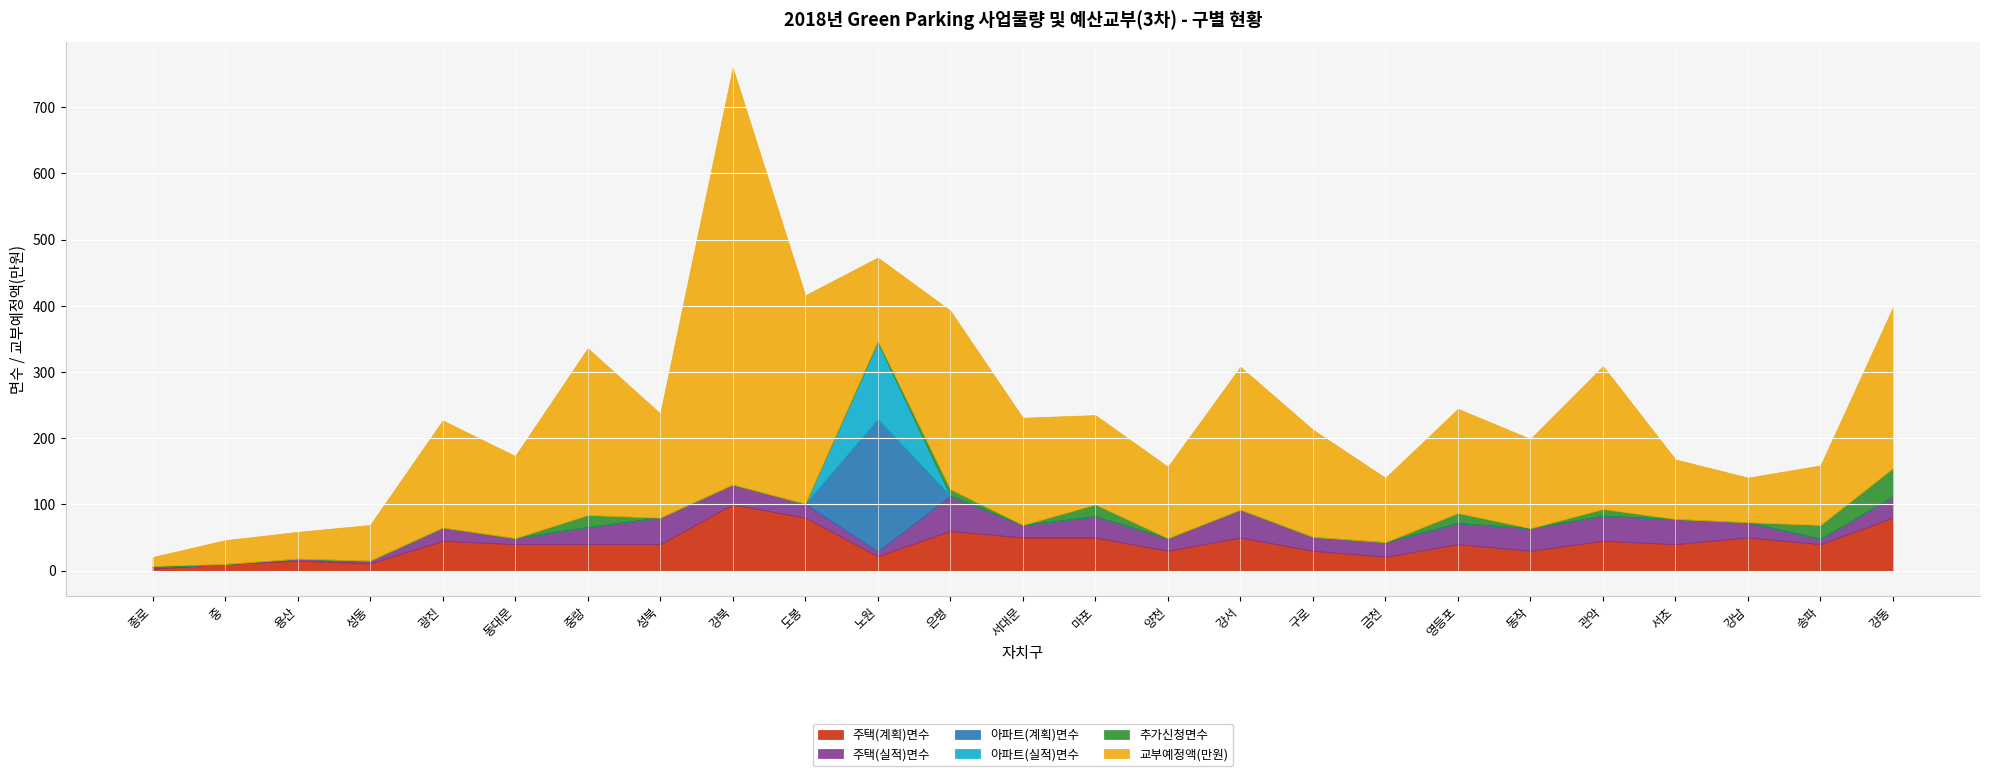

Is the value of 추가신청면수 at 은평 greater than the value of 아파트(계획)면수 at 서대문?

Yes